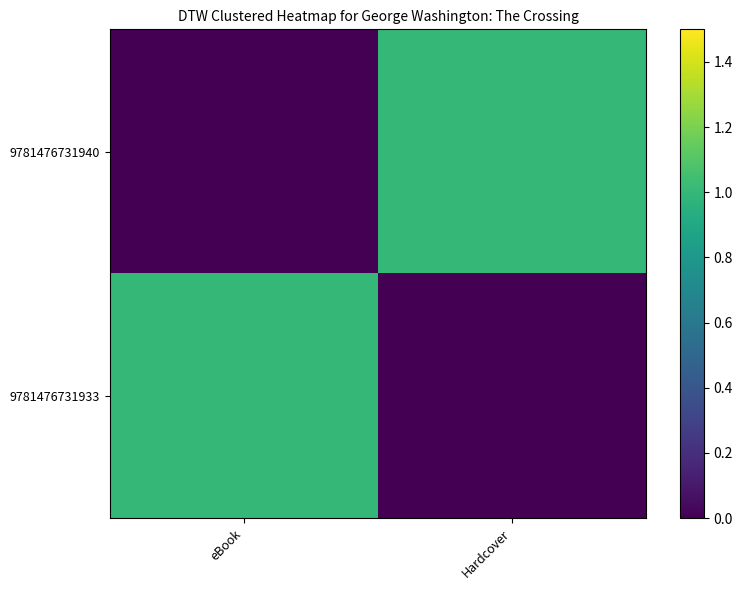

Between eBook and Hardcover, which series saw the biggest shift?

9781476731940